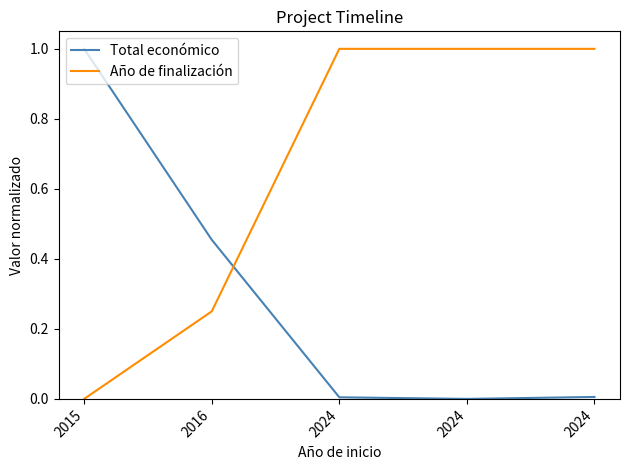

Which series has the largest range (max minus min)?

Total económico